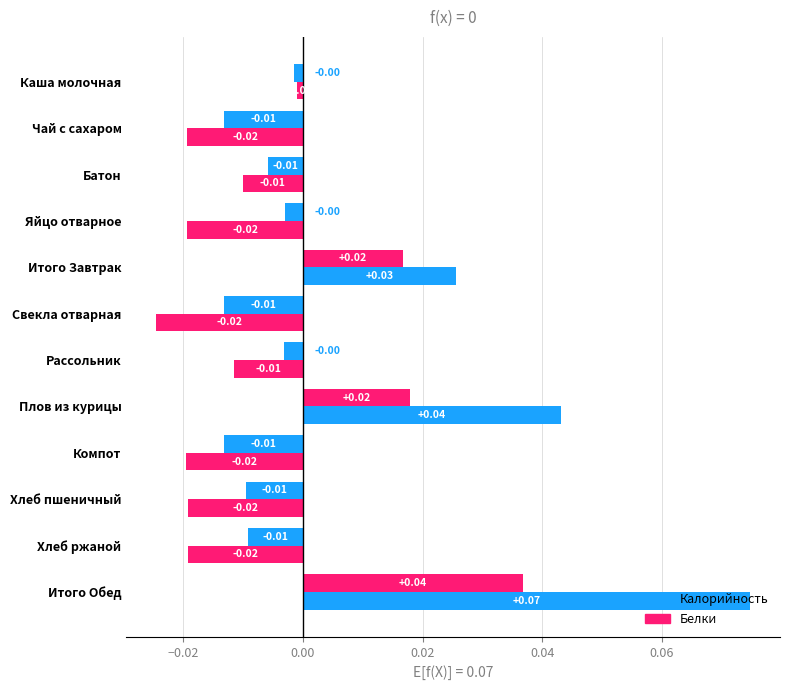

How many positive values does the Калорийность series have?

3